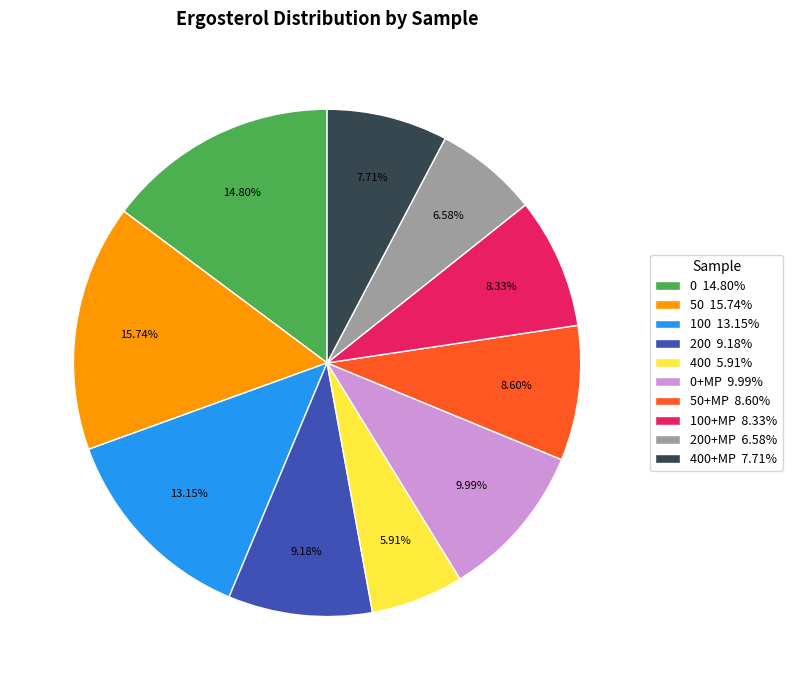

Does any single category account for the majority?

No